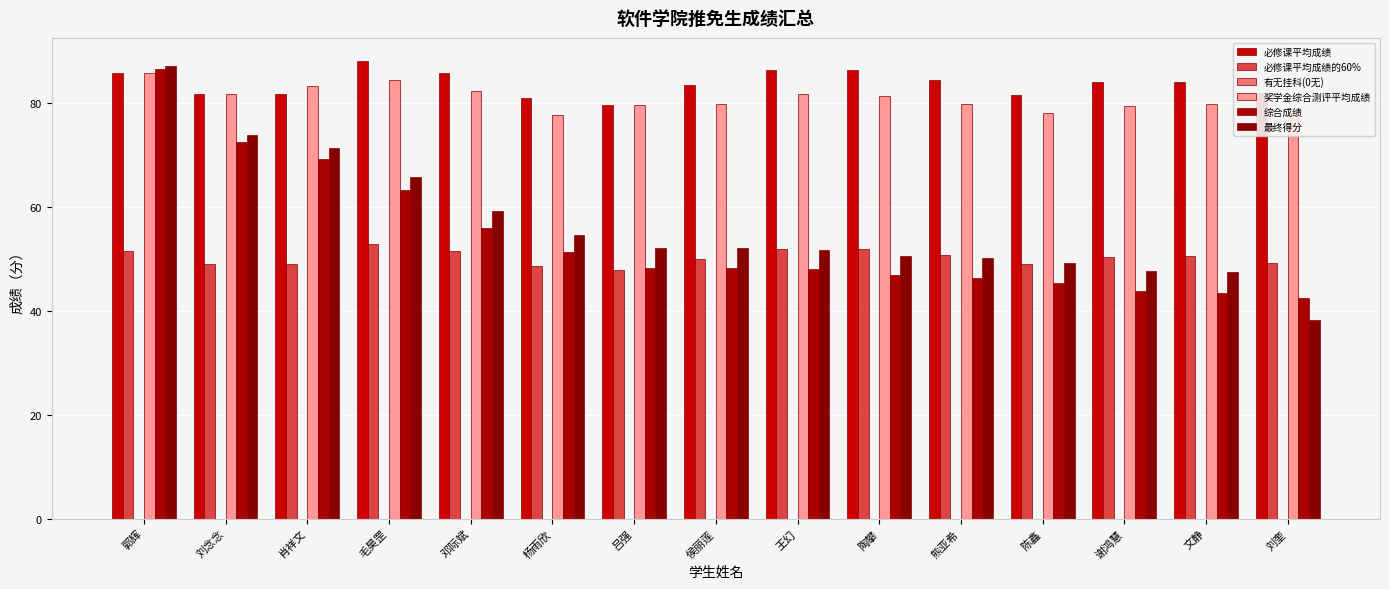

What is the total value across all series at 陶攀?

316.5